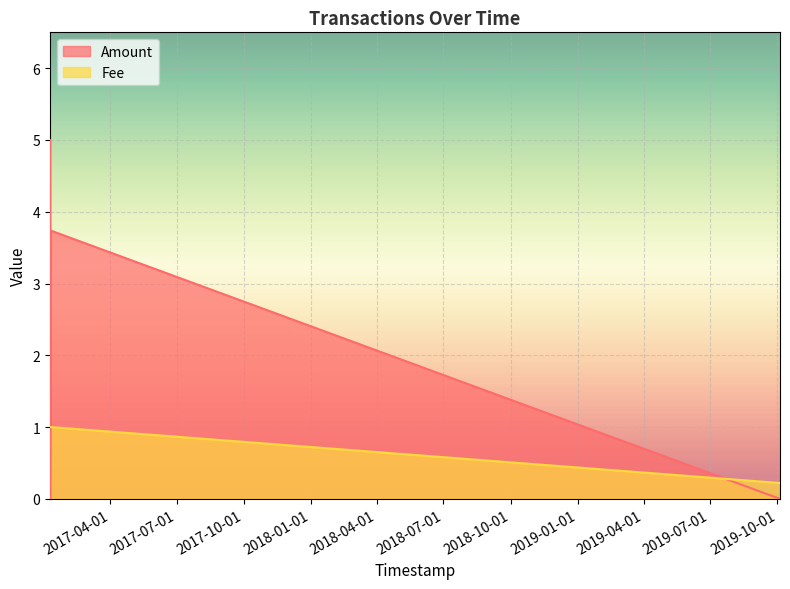

Which series has the widest spread of values?

Amount